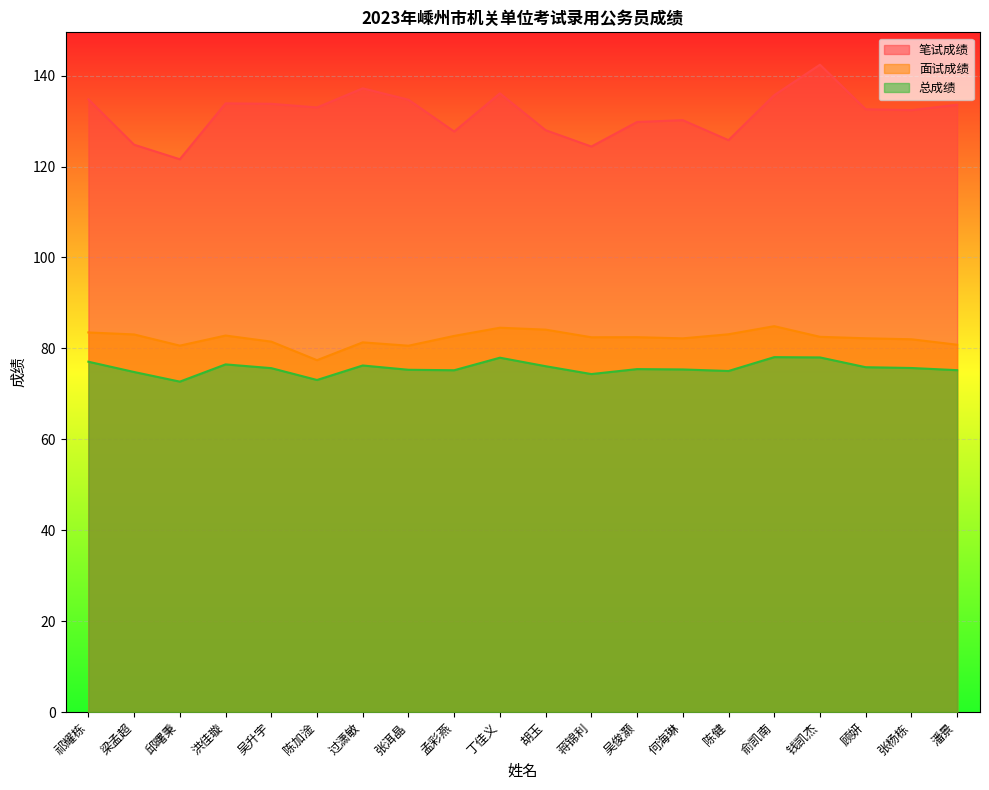

True or false: 总成绩 has a value of 19.4 at 张洱晶.

False